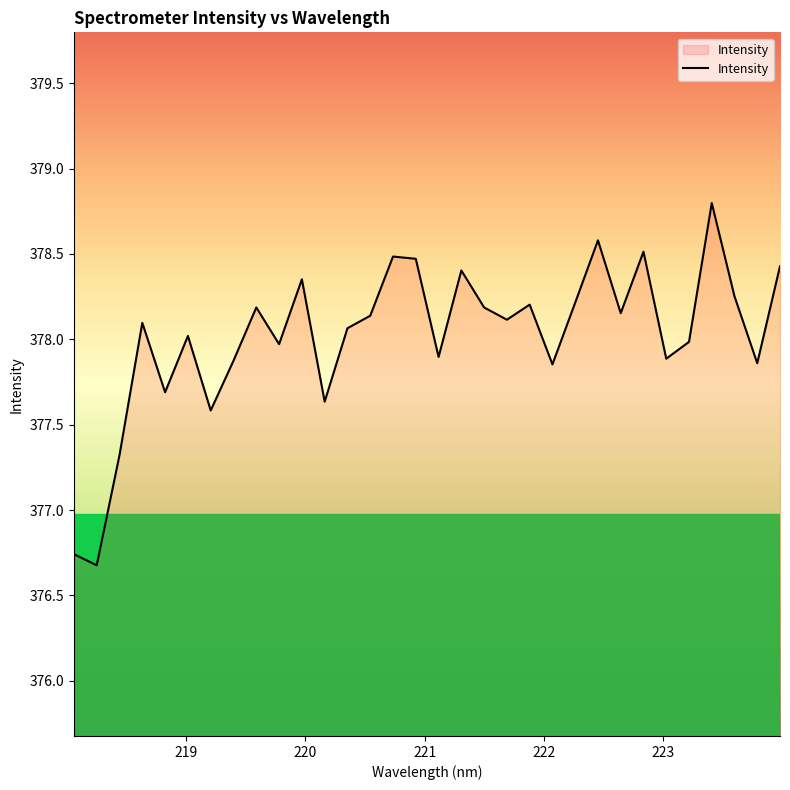

What is the difference between the maximum and minimum values?

2.1